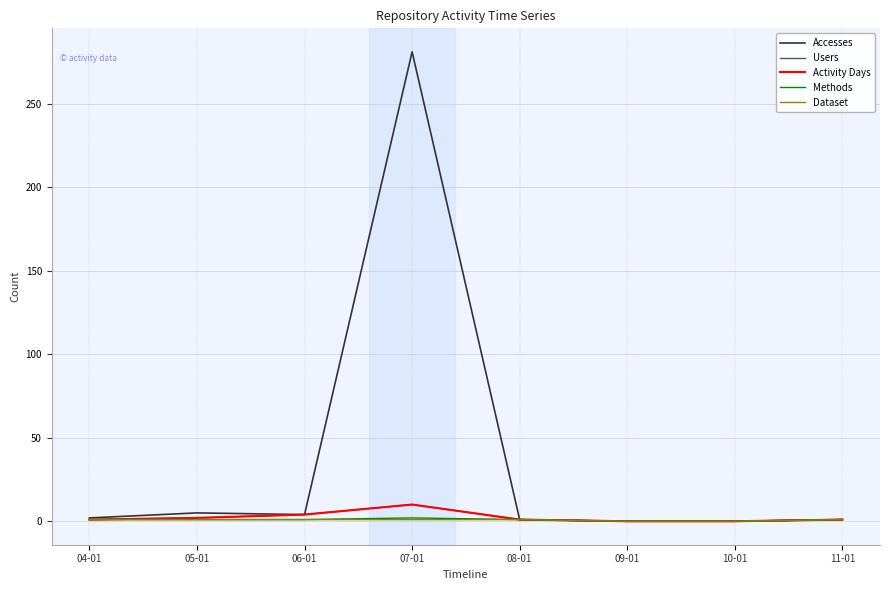

Is the value of Activity Days at 08-01 greater than the value of Methods at 09-01?

Yes